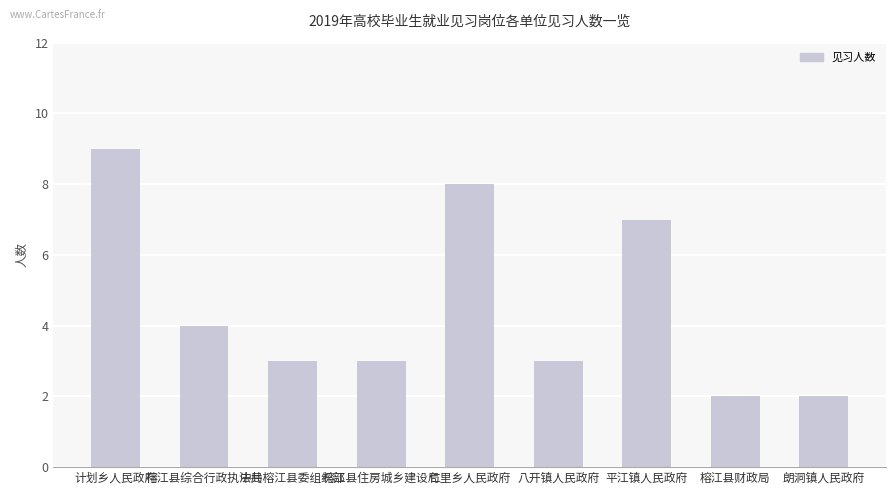

Reading right to left, list all the values displayed in this chart.

朗洞镇人民政府=2	榕江县财政局=2	平江镇人民政府=7	八开镇人民政府=3	仁里乡人民政府=8	榕江县住房城乡建设局=3	中共榕江县委组织部=3	榕江县综合行政执法局=4	计划乡人民政府=9